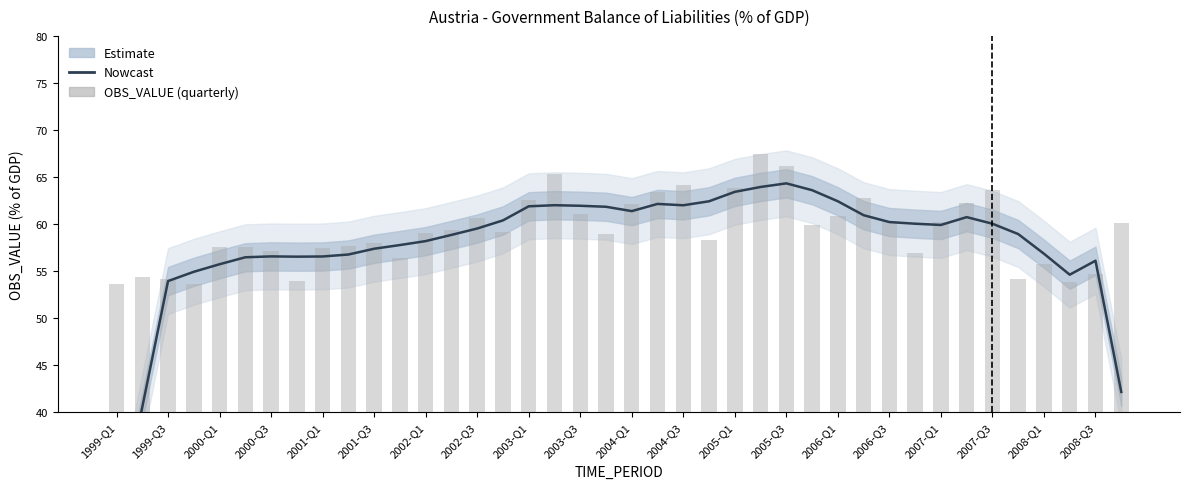

What is the total value across all series at 27?

123.5